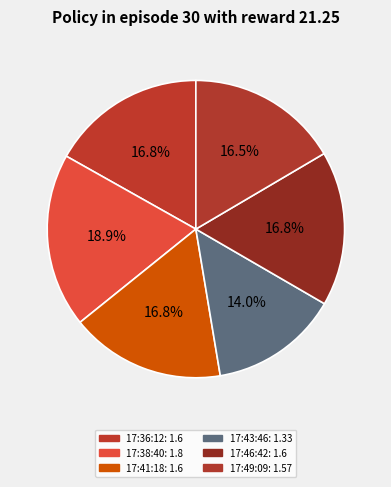

Rank the categories by value from lowest to highest.

2023-02-14T17:43:46.460Z, 2023-02-14T17:49:09.799Z, 2023-02-14T17:36:12.295Z, 2023-02-14T17:41:18.427Z, 2023-02-14T17:46:42.187Z, 2023-02-14T17:38:40.035Z